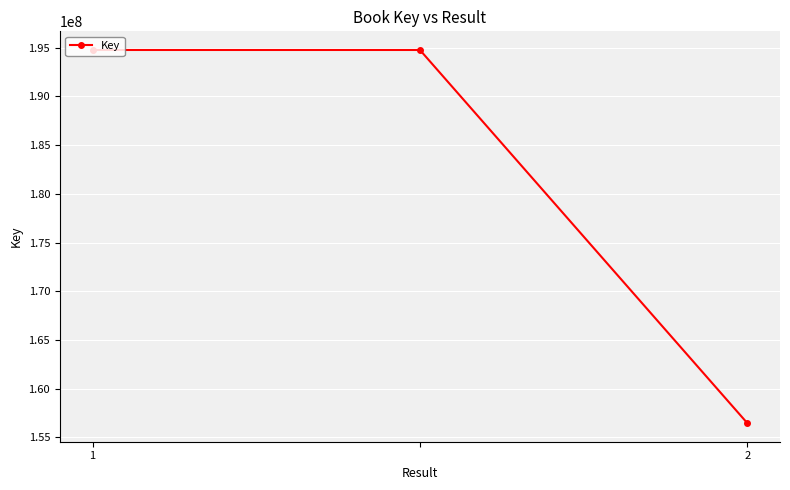

What is the sum of all values?

545977766